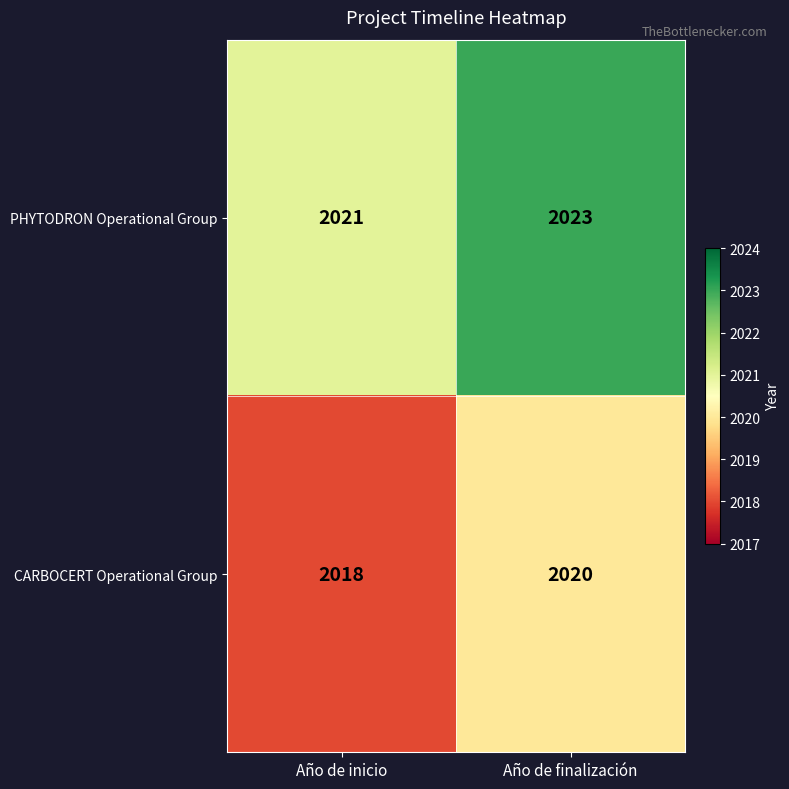

Rank the series by their average value, from lowest to highest.

CARBOCERT Operational Group, PHYTODRON Operational Group